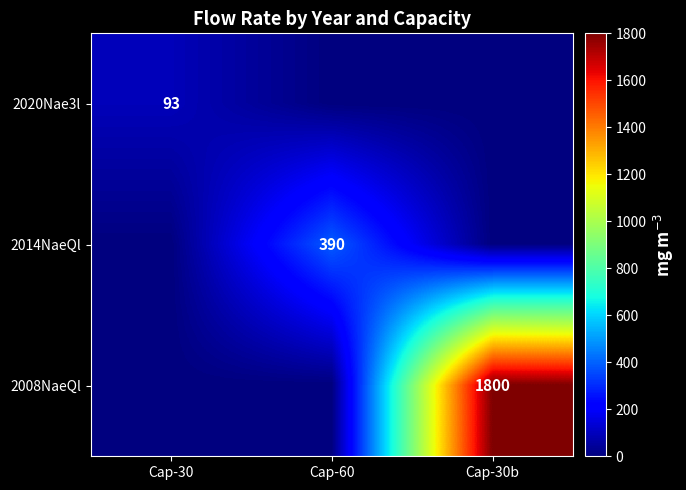

True or false: 2020Nae3l has a value of 93 at Cap-30.

True